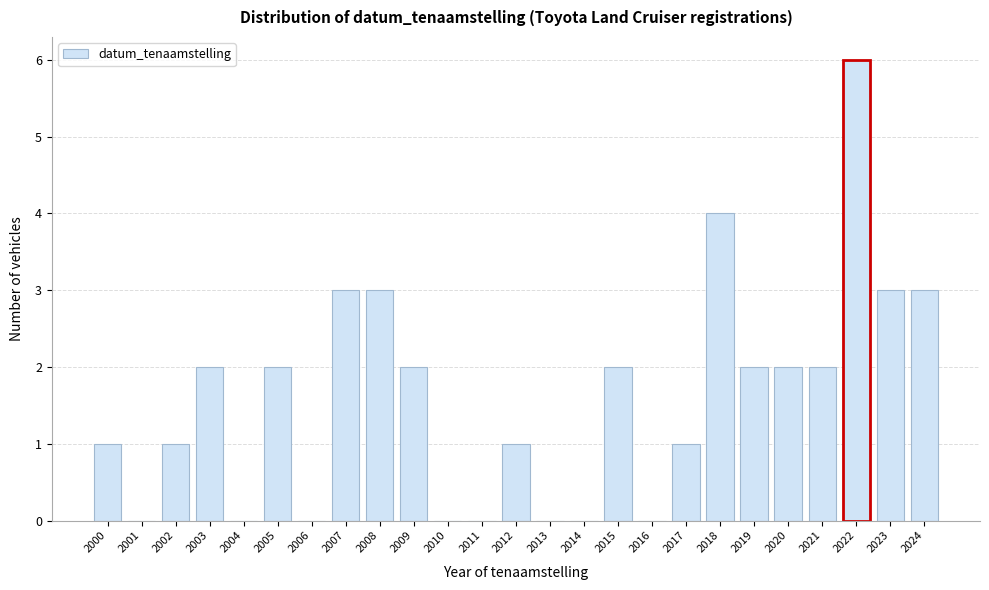

Reading left to right, what are all the values shown in this chart?

2000=1	2001=0	2002=1	2003=2	2004=0	2005=2	2006=0	2007=3	2008=3	2009=2	2010=0	2011=0	2012=1	2013=0	2014=0	2015=2	2016=0	2017=1	2018=4	2019=2	2020=2	2021=2	2022=6	2023=3	2024=3